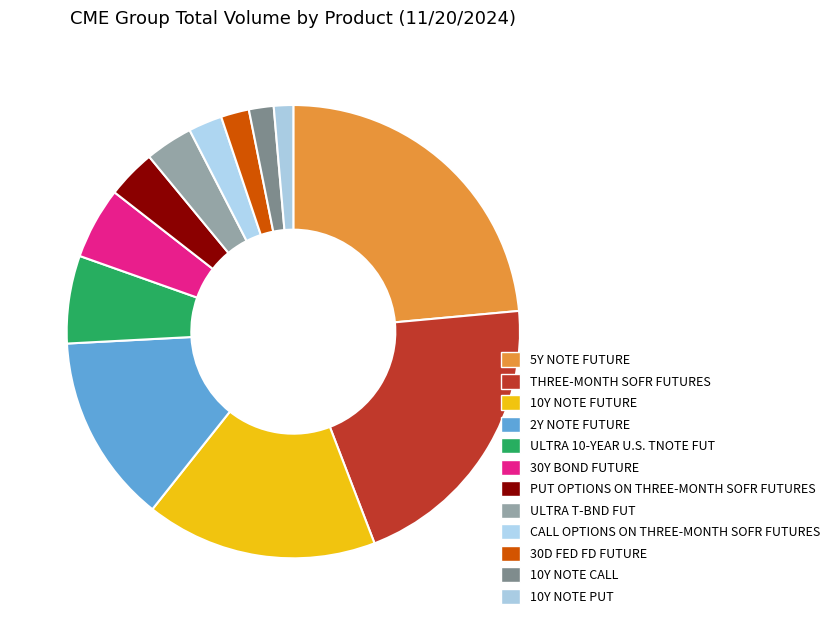

Does any single category account for the majority?

No